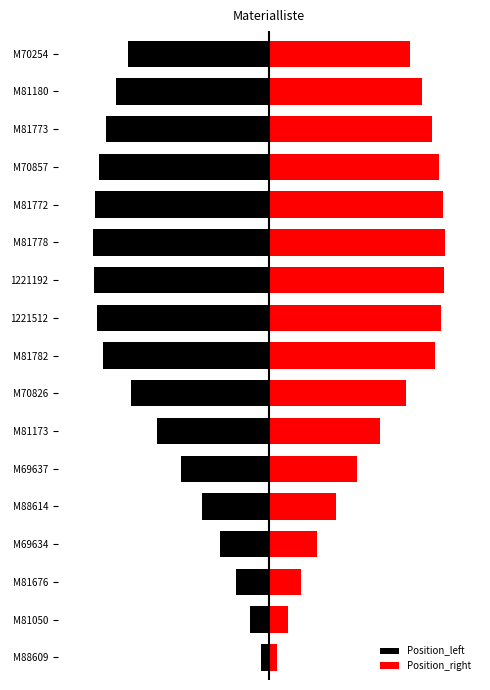

At how many categories does at least one series exceed -7?

17